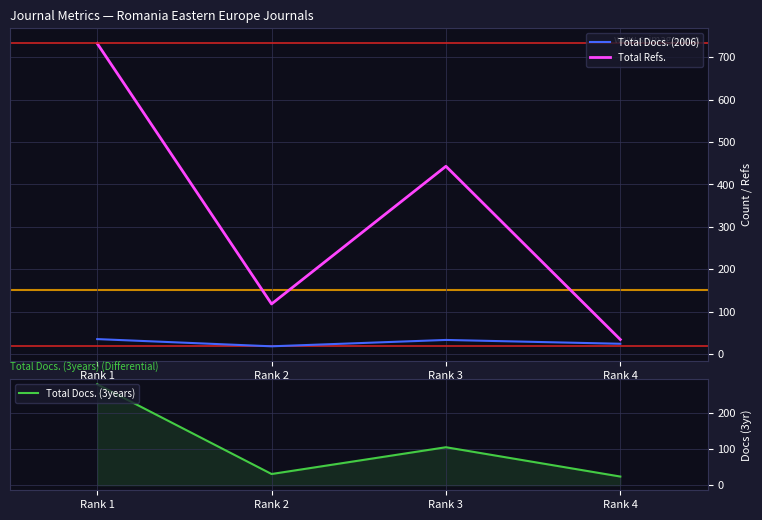

Rank the series by their average value, from lowest to highest.

Total Docs. (2006), Total Docs. (3years), Total Refs.